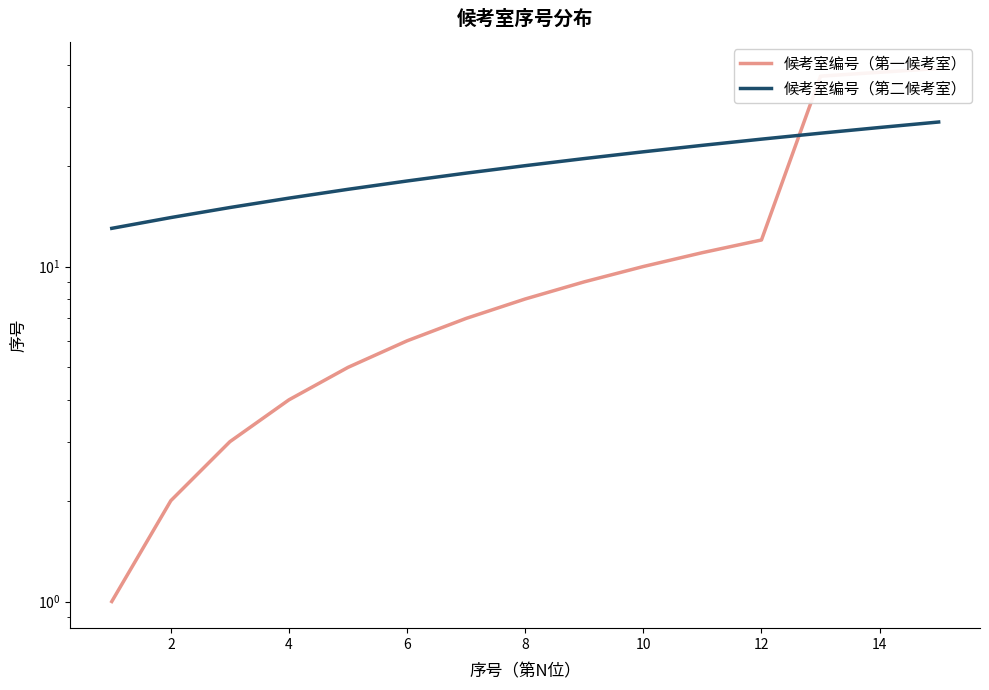

Reading right to left, what are all the values shown in this chart?

候考室编号（第一候考室）: 39	38	37	12	11	10	9	8	7	6	5	4	3	2	1
候考室编号（第二候考室）: 27	26	25	24	23	22	21	20	19	18	17	16	15	14	13